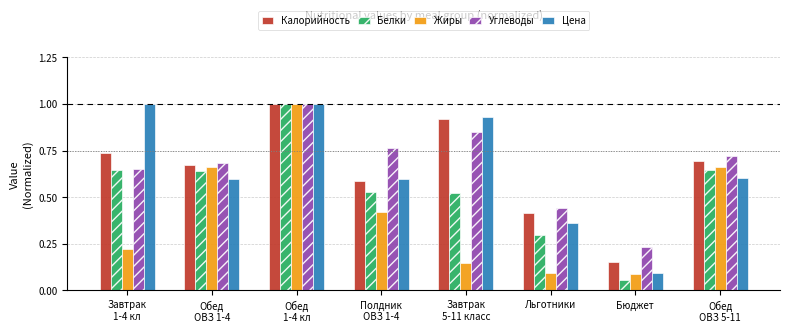

What is the sum of all Белки values?

4.3